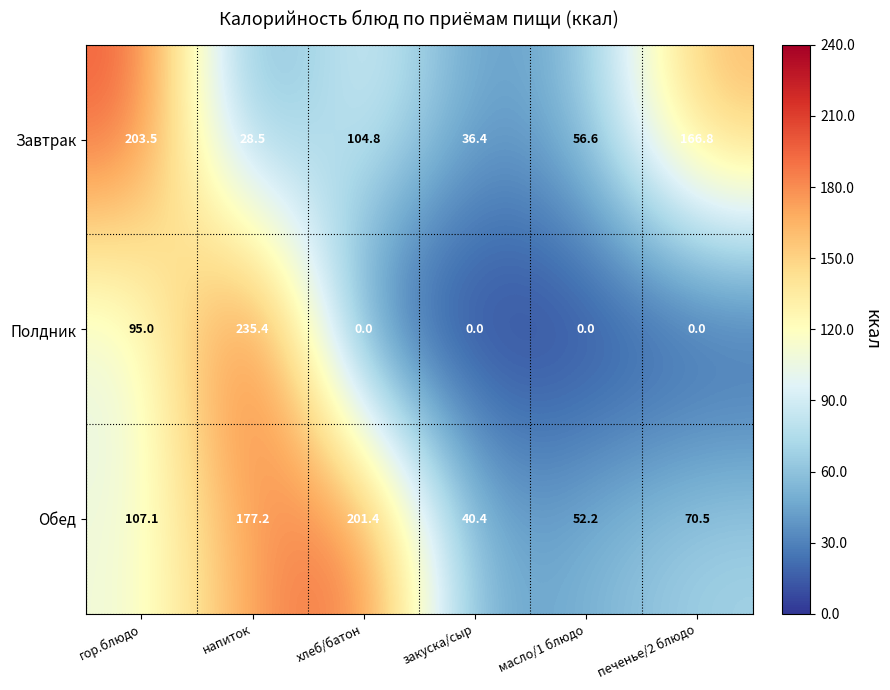

Which series changed the most between гор.блюдо and хлеб/батон?

Завтрак